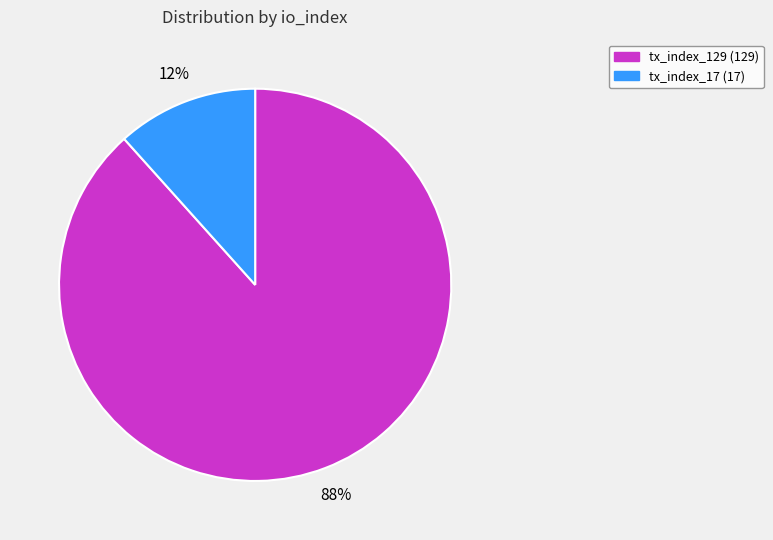

Rank the categories by value from lowest to highest.

tx_index_17, tx_index_129